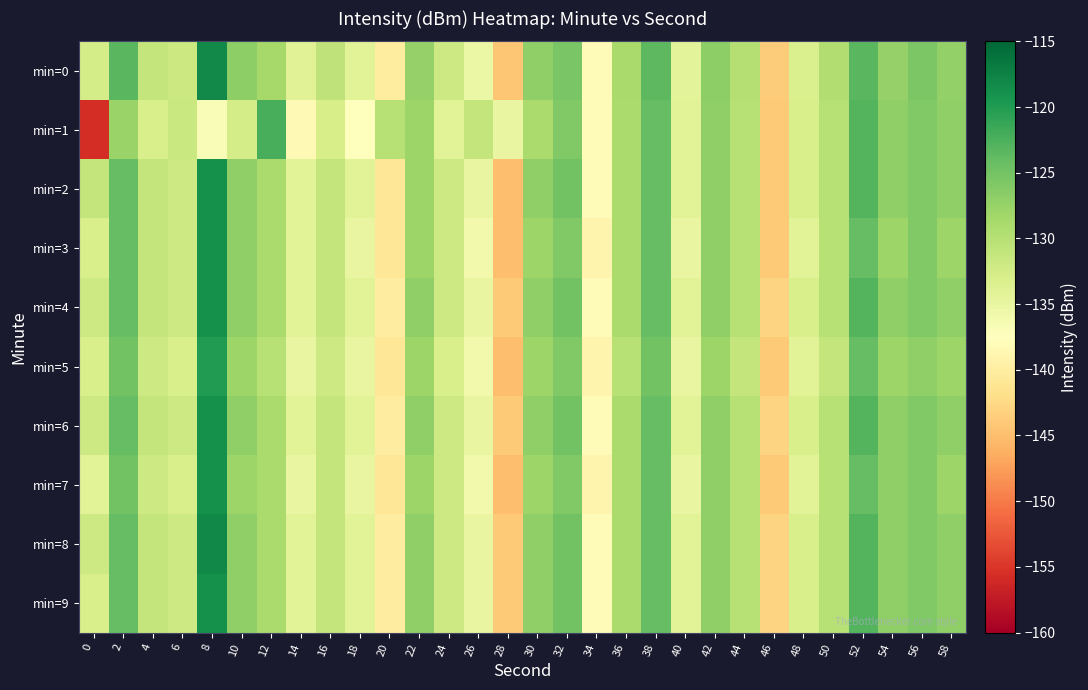

At which category is the sum across all series the highest?

8